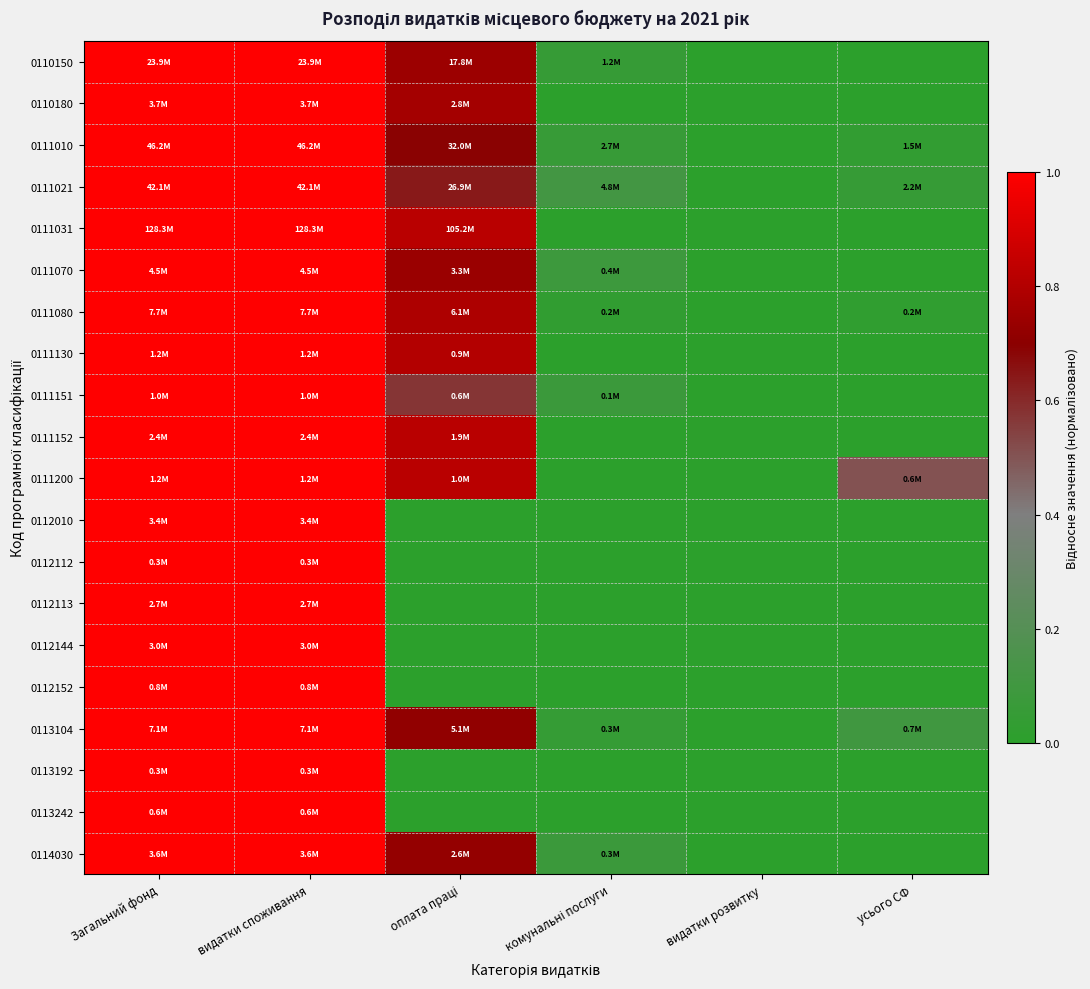

Reading left to right, extract all data points from this chart.

0110150: Загальний фонд=1.0	видатки споживання=1.0	оплата праці=0.7	комунальні послуги=0.1	видатки розвитку=0.0	усього СФ=0.0
0110180: Загальний фонд=1.0	видатки споживання=1.0	оплата праці=0.8	комунальні послуги=0.0	видатки розвитку=0.0	усього СФ=0.0
0111010: Загальний фонд=1.0	видатки споживання=1.0	оплата праці=0.7	комунальні послуги=0.1	видатки розвитку=0.0	усього СФ=0.0
0111021: Загальний фонд=1.0	видатки споживання=1.0	оплата праці=0.6	комунальні послуги=0.1	видатки розвитку=0.0	усього СФ=0.1
0111031: Загальний фонд=1.0	видатки споживання=1.0	оплата праці=0.8	комунальні послуги=0.0	видатки розвитку=0.0	усього СФ=0.0
0111070: Загальний фонд=1.0	видатки споживання=1.0	оплата праці=0.7	комунальні послуги=0.1	видатки розвитку=0.0	усього СФ=0.0
0111080: Загальний фонд=1.0	видатки споживання=1.0	оплата праці=0.8	комунальні послуги=0.0	видатки розвитку=0.0	усього СФ=0.0
0111130: Загальний фонд=1.0	видатки споживання=1.0	оплата праці=0.8	комунальні послуги=0.0	видатки розвитку=0.0	усього СФ=0.0
0111151: Загальний фонд=1.0	видатки споживання=1.0	оплата праці=0.6	комунальні послуги=0.1	видатки розвитку=0.0	усього СФ=0.0
0111152: Загальний фонд=1.0	видатки споживання=1.0	оплата праці=0.8	комунальні послуги=0.0	видатки розвитку=0.0	усього СФ=0.0
0111200: Загальний фонд=1.0	видатки споживання=1.0	оплата праці=0.8	комунальні послуги=0.0	видатки розвитку=0.0	усього СФ=0.5
0112010: Загальний фонд=1.0	видатки споживання=1.0	оплата праці=0.0	комунальні послуги=0.0	видатки розвитку=0.0	усього СФ=0.0
0112112: Загальний фонд=1.0	видатки споживання=1.0	оплата праці=0.0	комунальні послуги=0.0	видатки розвитку=0.0	усього СФ=0.0
0112113: Загальний фонд=1.0	видатки споживання=1.0	оплата праці=0.0	комунальні послуги=0.0	видатки розвитку=0.0	усього СФ=0.0
0112144: Загальний фонд=1.0	видатки споживання=1.0	оплата праці=0.0	комунальні послуги=0.0	видатки розвитку=0.0	усього СФ=0.0
0112152: Загальний фонд=1.0	видатки споживання=1.0	оплата праці=0.0	комунальні послуги=0.0	видатки розвитку=0.0	усього СФ=0.0
0113104: Загальний фонд=1.0	видатки споживання=1.0	оплата праці=0.7	комунальні послуги=0.0	видатки розвитку=0.0	усього СФ=0.1
0113192: Загальний фонд=1.0	видатки споживання=1.0	оплата праці=0.0	комунальні послуги=0.0	видатки розвитку=0.0	усього СФ=0.0
0113242: Загальний фонд=1.0	видатки споживання=1.0	оплата праці=0.0	комунальні послуги=0.0	видатки розвитку=0.0	усього СФ=0.0
0114030: Загальний фонд=1.0	видатки споживання=1.0	оплата праці=0.7	комунальні послуги=0.1	видатки розвитку=0.0	усього СФ=0.0